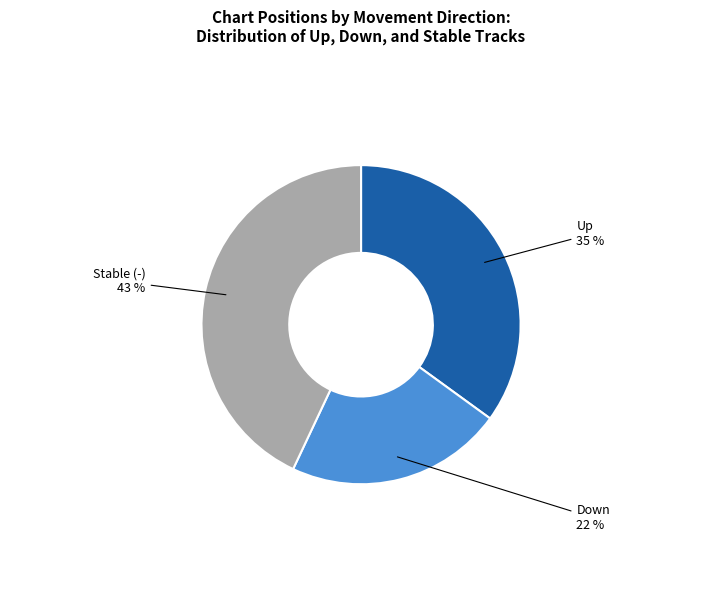

To the nearest percent, what is the difference between the largest and smallest slice percentages?

21%